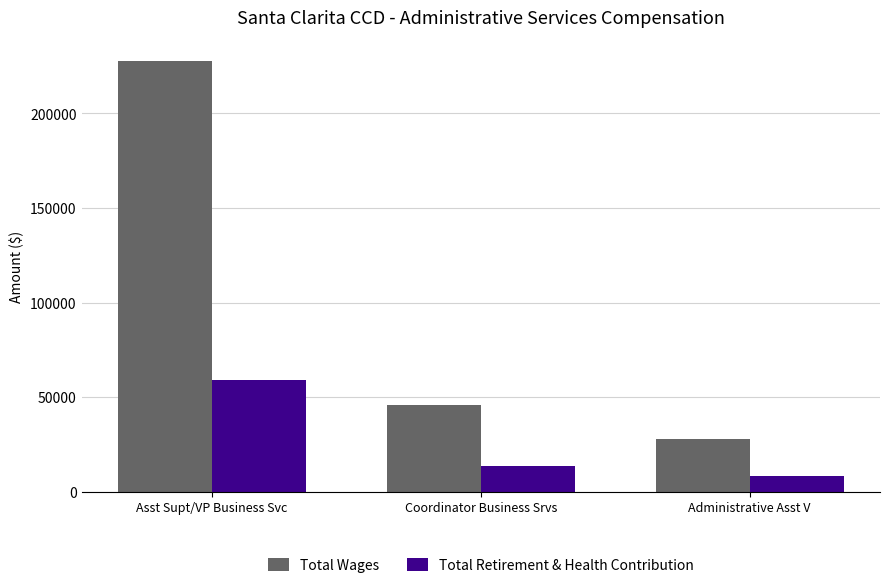

Does the chart contain stacked bars?

No